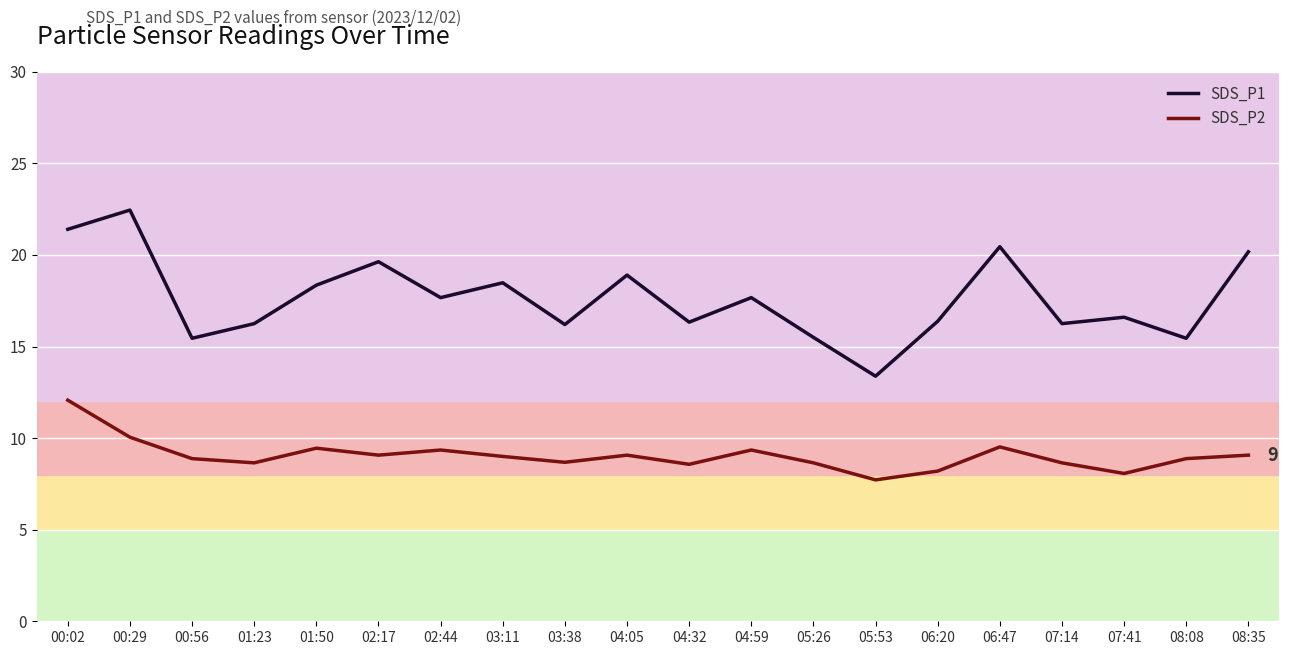

True or false: SDS_P1 and SDS_P2 cross at least once.

False